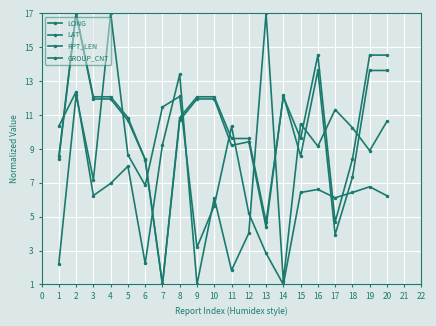

How many lines are shown in the chart?

4